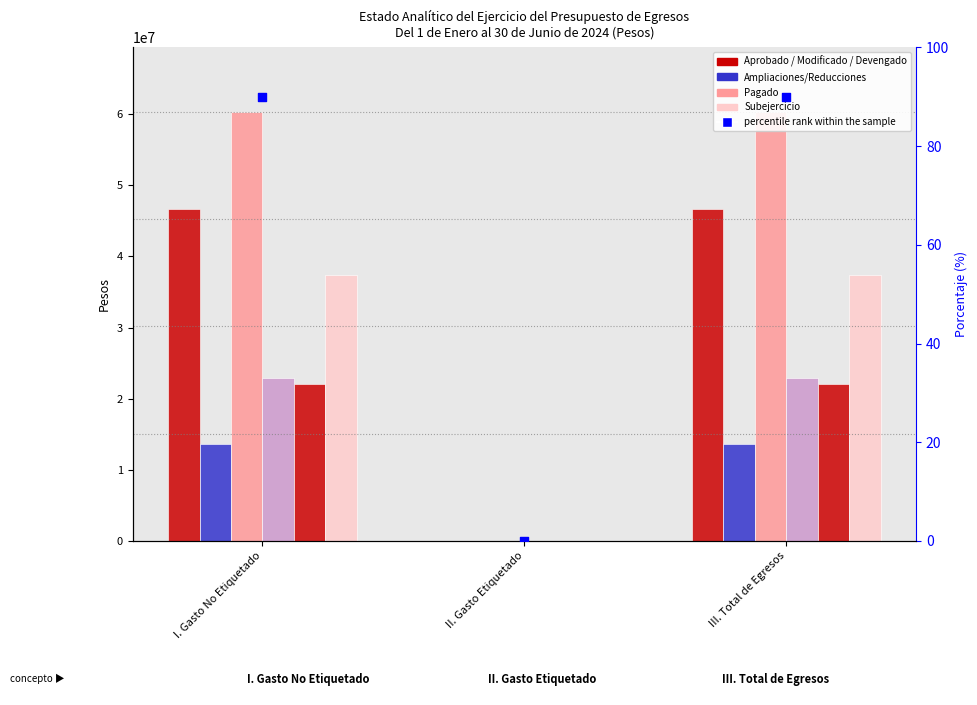

Which series contains the lowest Y value?

Aprobado